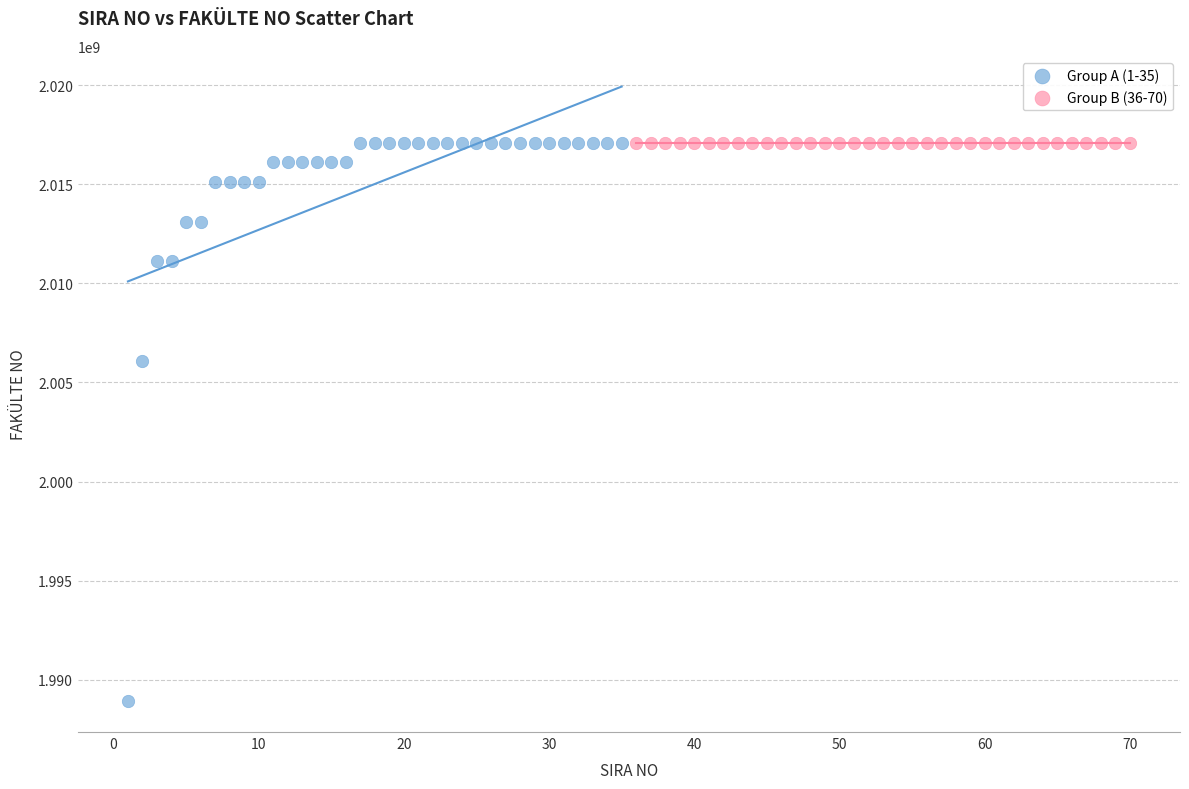

Which series reaches the minimum Y coordinate?

Group A (1-35)